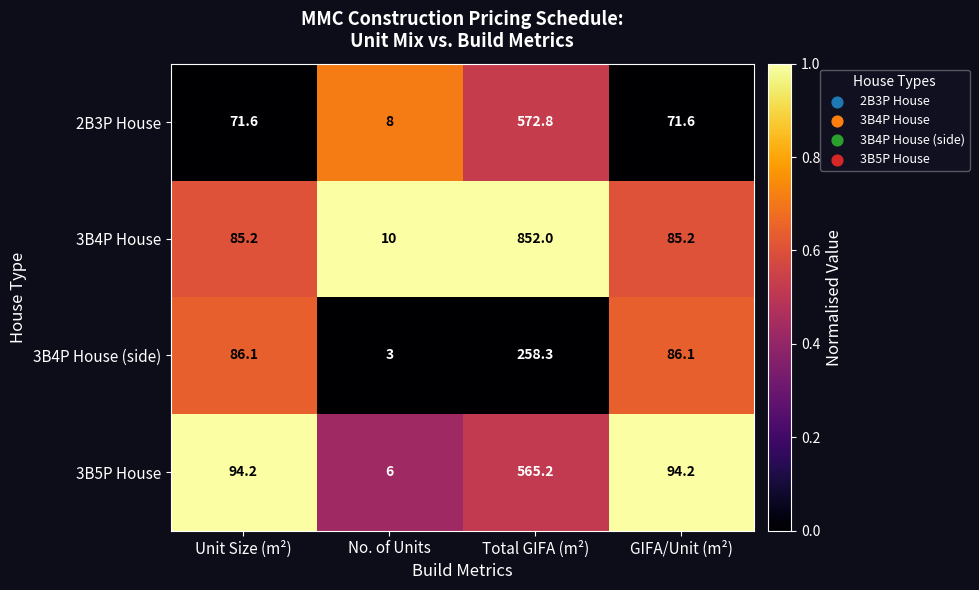

Between Unit Size (m²) and Total GIFA (m²), which series saw the biggest shift?

3B4P House